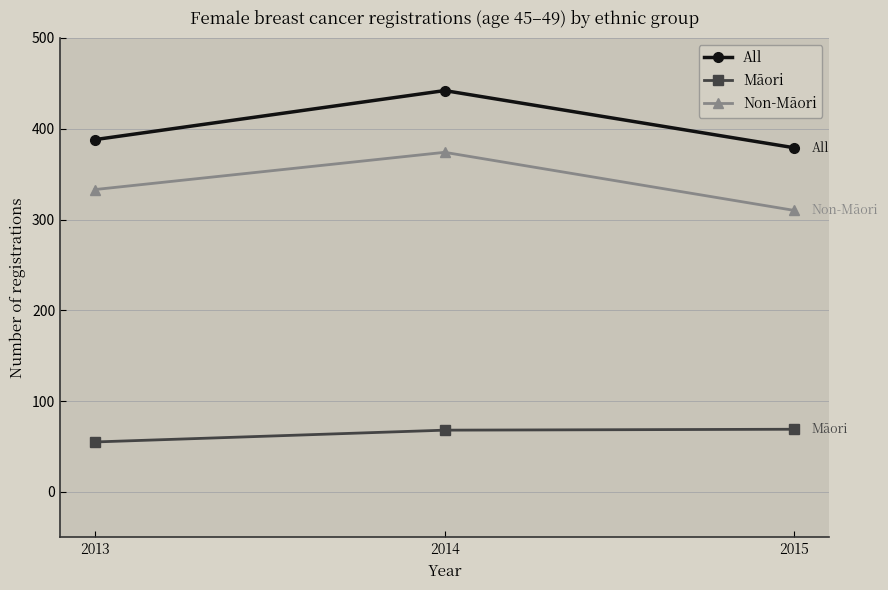

Is it true that Māori equals 17 at 2015?

False